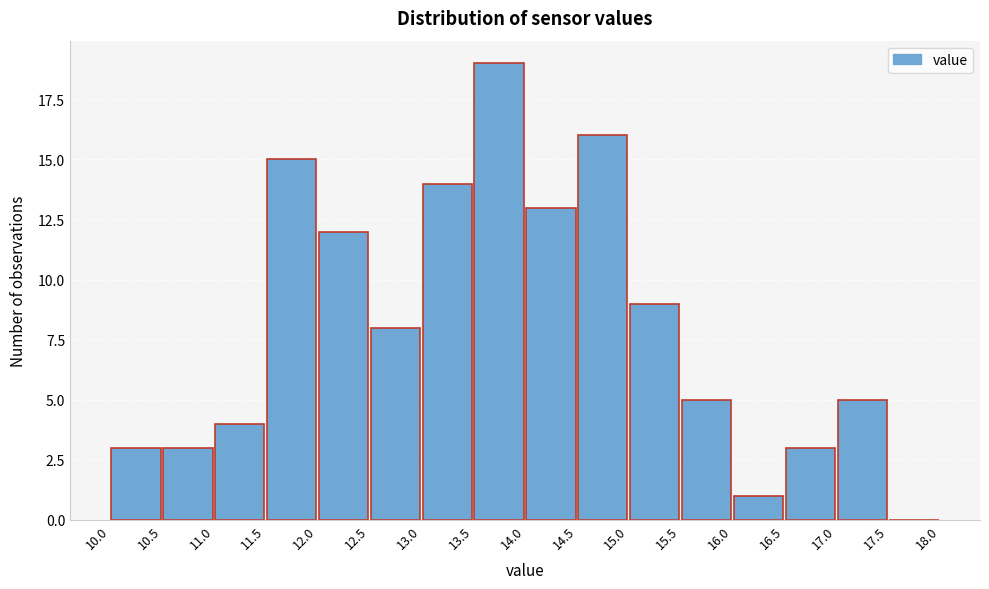

Reading left to right, list every bar in this chart as the range it spans on the x-axis followed by its height. The values are not printed on the chart, so give them approximately, as read against the axis.

10.0 to 10.5: 3
10.5 to 11.0: 3
11.0 to 11.5: 4
11.5 to 12.0: 15
12.0 to 12.5: 12
12.5 to 13.0: 8
13.0 to 13.5: 14
13.5 to 14.0: 19
14.0 to 14.5: 13
14.5 to 15.0: 16
15.0 to 15.5: 9
15.5 to 16.0: 5
16.0 to 16.5: 1
16.5 to 17.0: 3
17.0 to 17.5: 5
17.5 to 18.0: 0